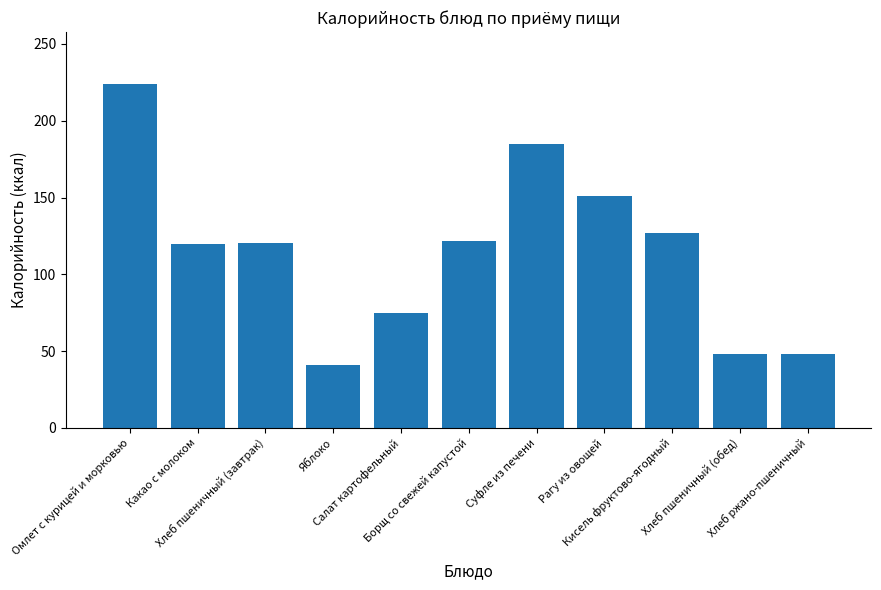

What is the difference between the maximum and minimum values?

183.0